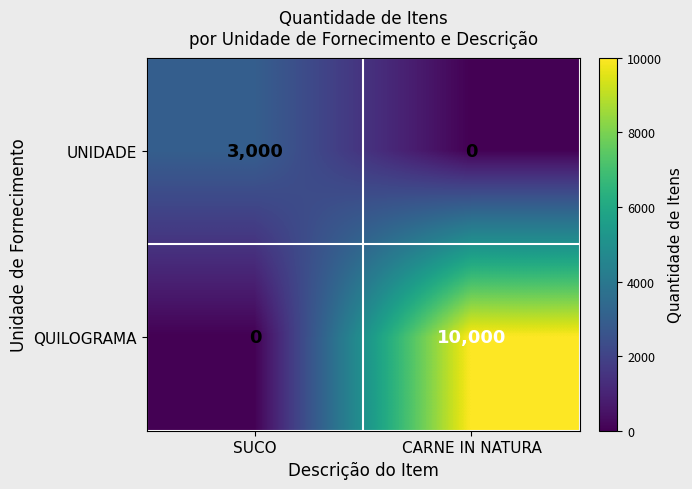

What is the sum of all UNIDADE values?

3000